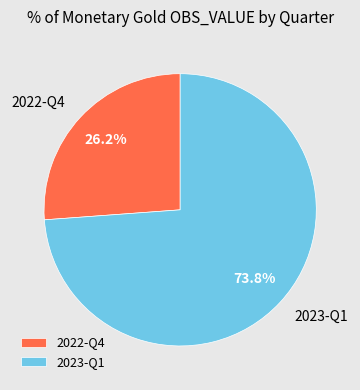

Does any single category account for the majority?

Yes